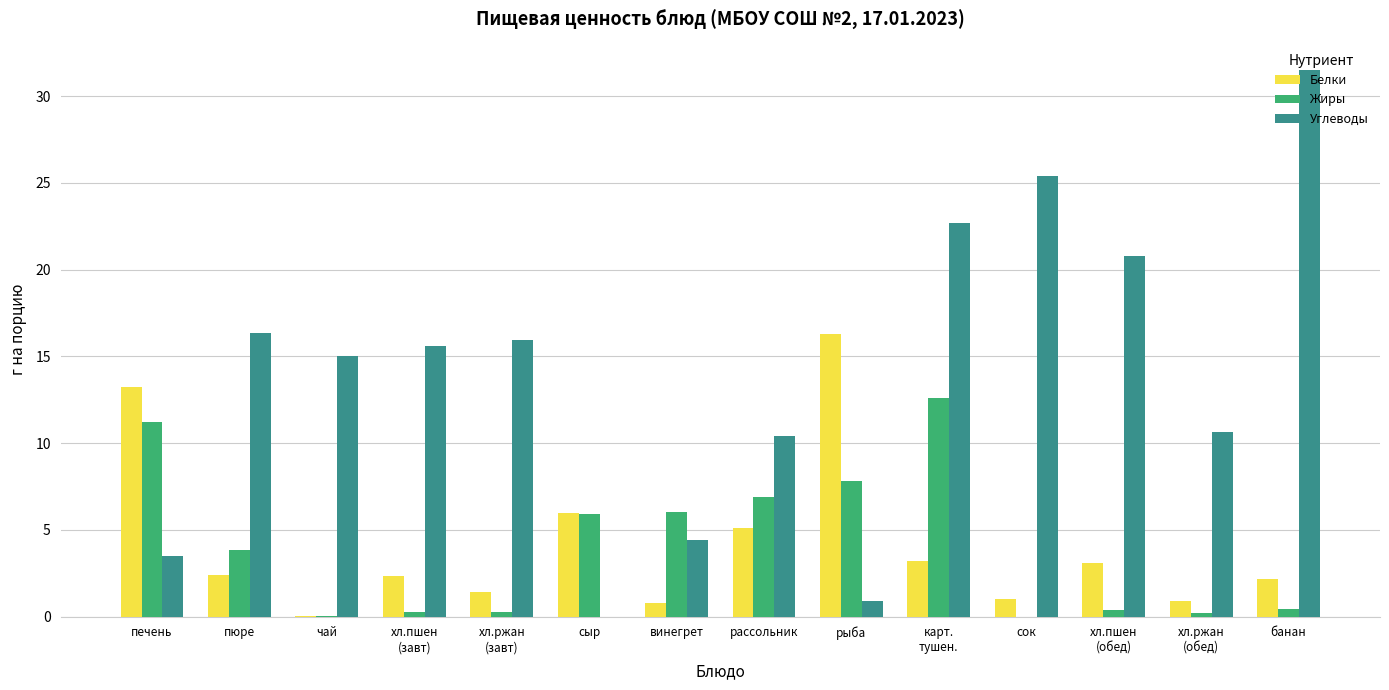

What is the total value across all series at пюре?

22.6